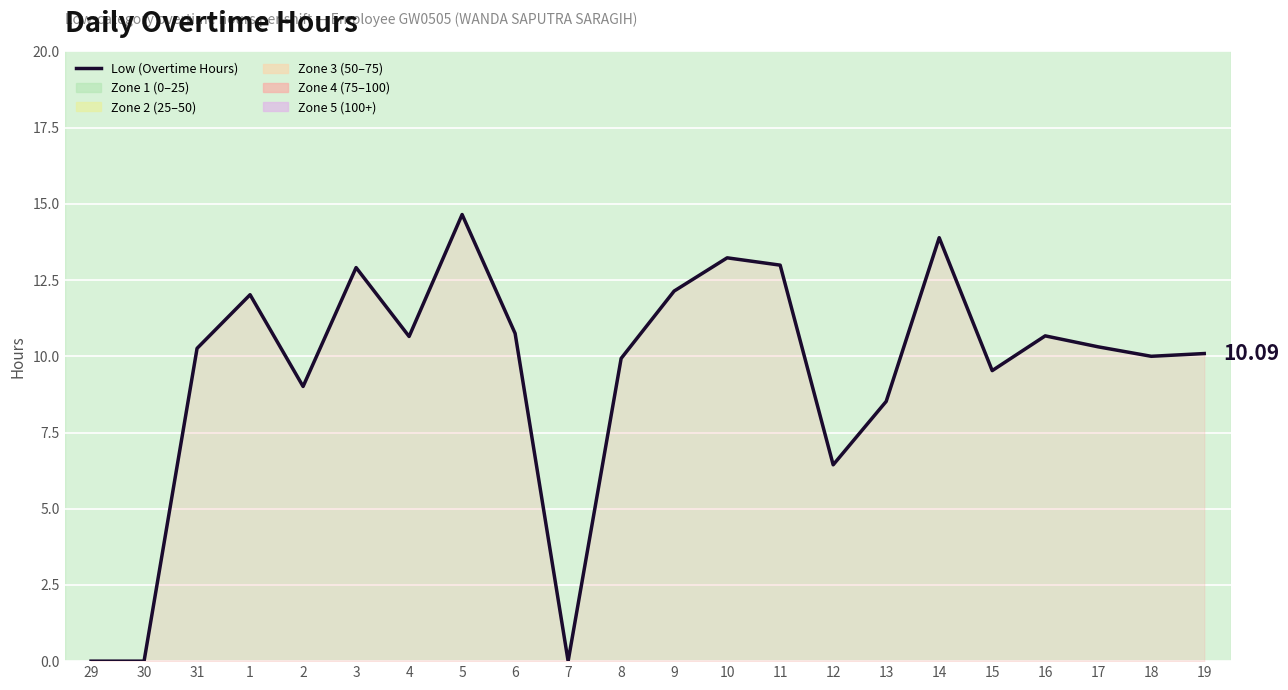

What is the ratio of the value at 11 to the value at 17?

1.3